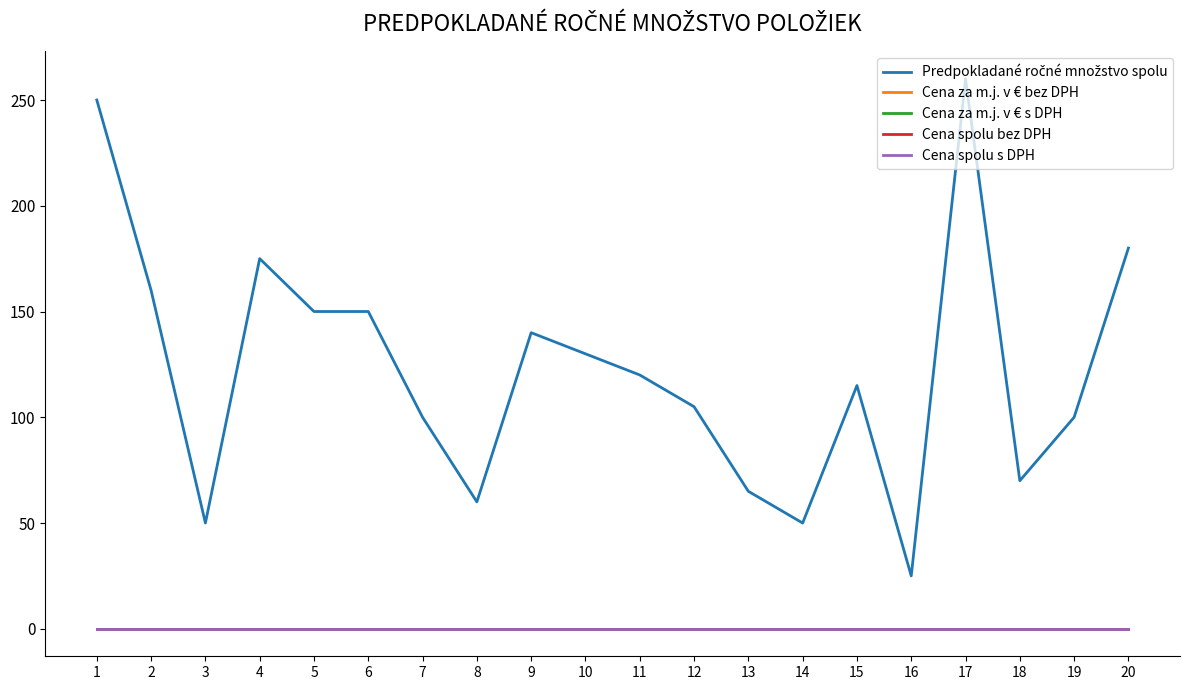

Does the chart display data point markers on the line(s)?

No